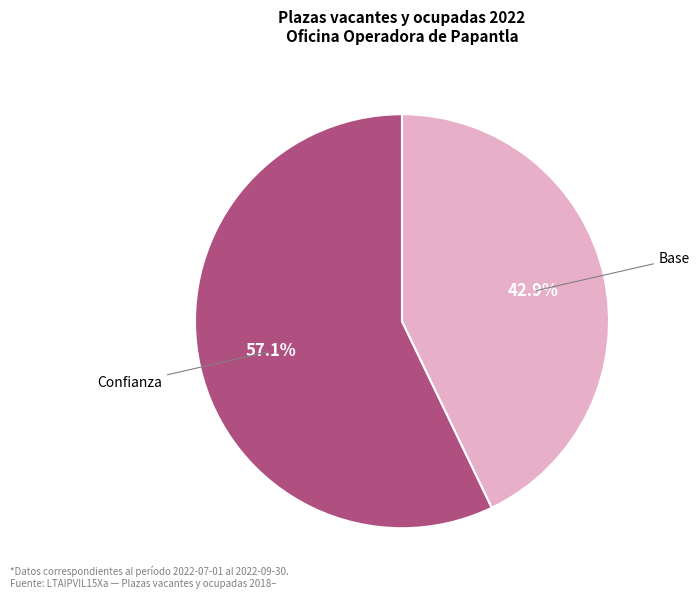

How many slices are in this pie chart?

2